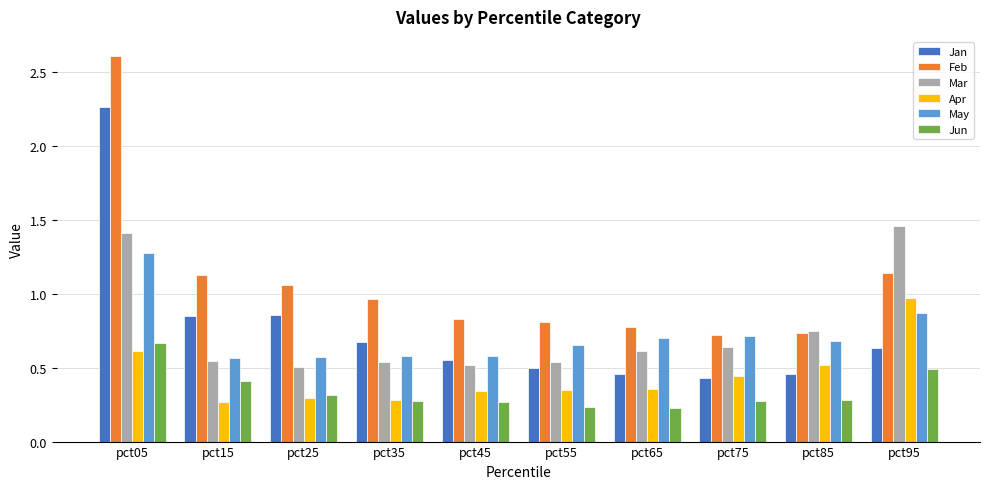

List the series in order of their peak value, highest first.

Feb, Jan, Mar, May, Apr, Jun